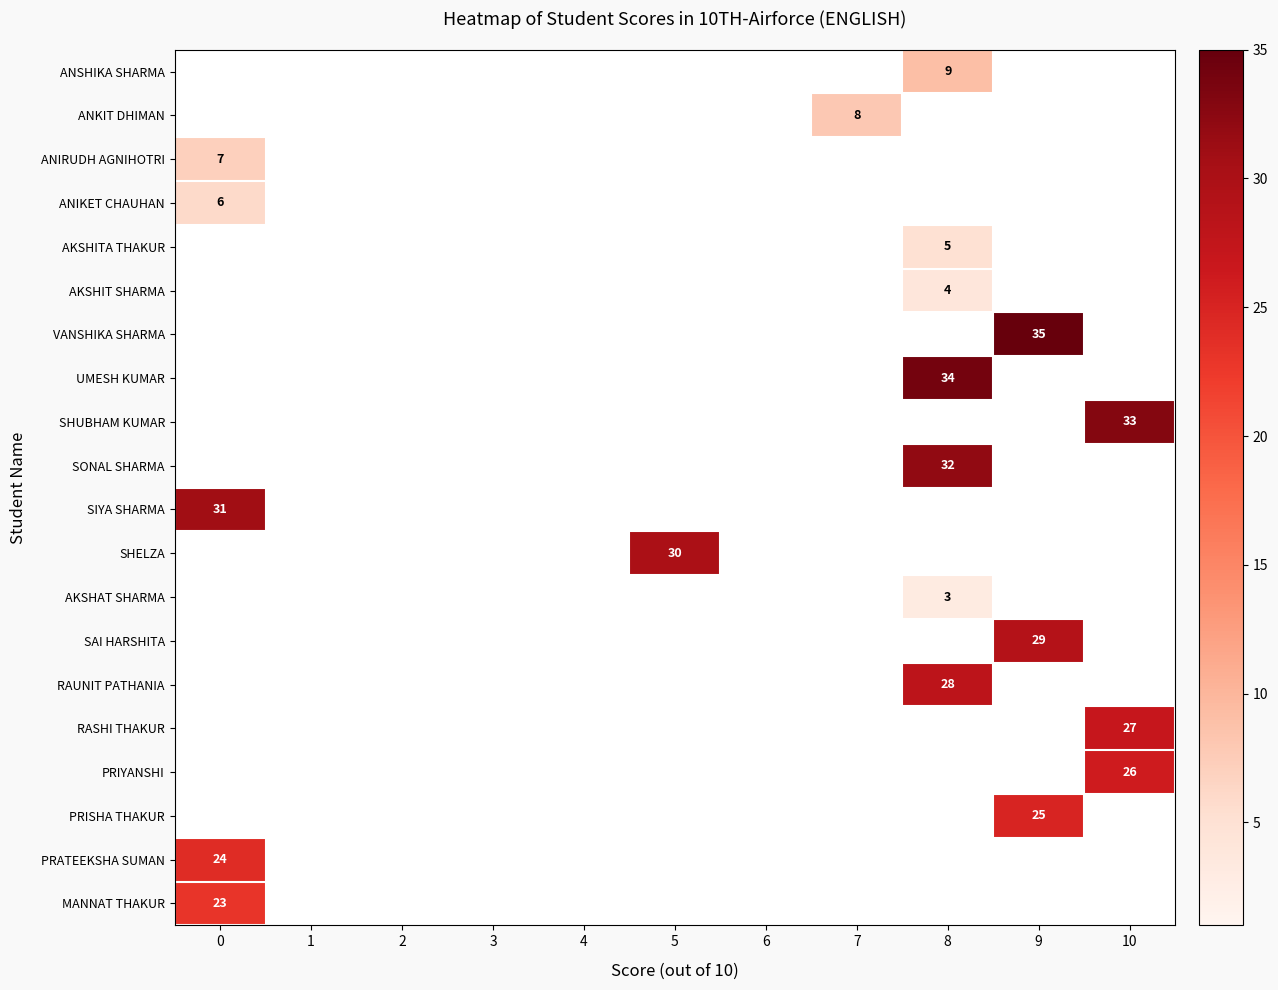

The value of AKSHIT SHARMA at 8 is 4. True or false?

True